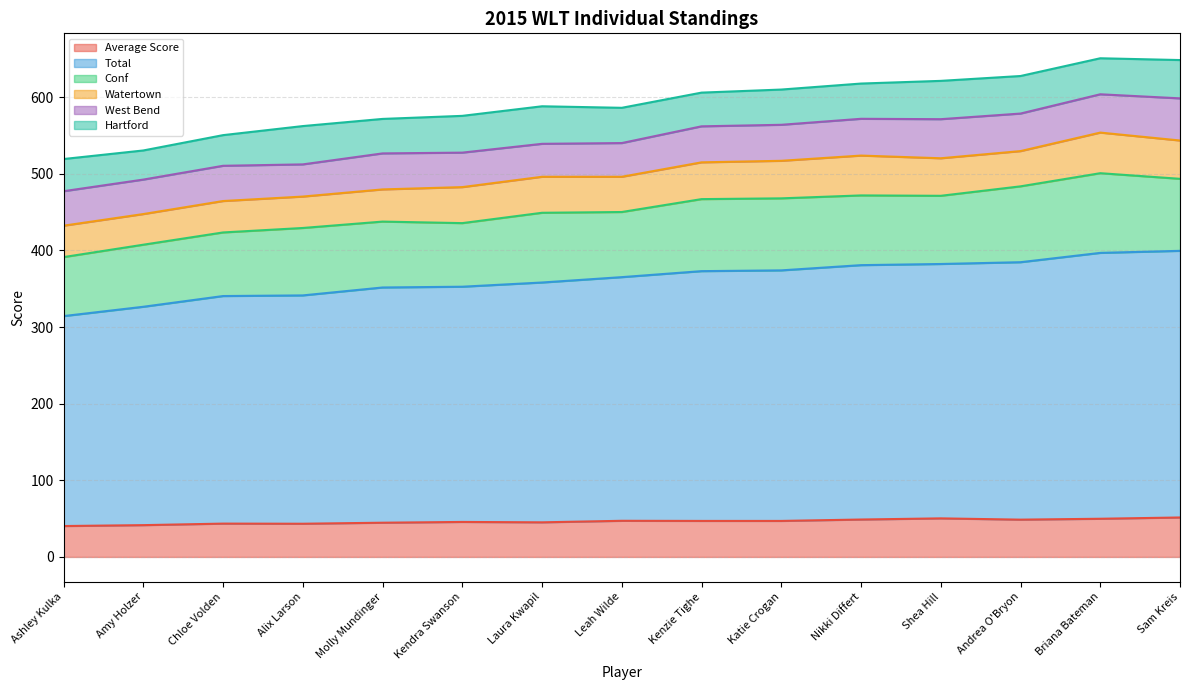

Reading left to right, extract all data points from this chart.

Average Score: 40.3	41.5	43.5	43.3	44.7	45.7	45.2	47.2	47.0	47.0	48.8	50.3	48.7	49.8	51.5
Total: 274.0	285.0	297.0	298.0	307.0	307.0	313.0	318.0	326.0	327.0	332.0	332.0	336.0	347.0	348.0
Conf: 77.0	81.0	83.0	88.0	86.0	83.0	91.0	85.0	94.0	94.0	91.0	89.0	99.0	104.0	94.0
Watertown: 41.0	40.0	41.0	41.0	42.0	47.0	47.0	46.0	48.0	49.0	52.0	49.0	46.0	53.0	50.0
West Bend: 45.0	45.0	46.0	42.0	47.0	45.0	43.0	44.0	47.0	47.0	48.0	51.0	49.0	50.0	55.0
Hartford: 42.0	38.0	40.0	50.0	45.0	48.0	49.0	46.0	44.0	46.0	46.0	50.0	49.0	47.0	50.0